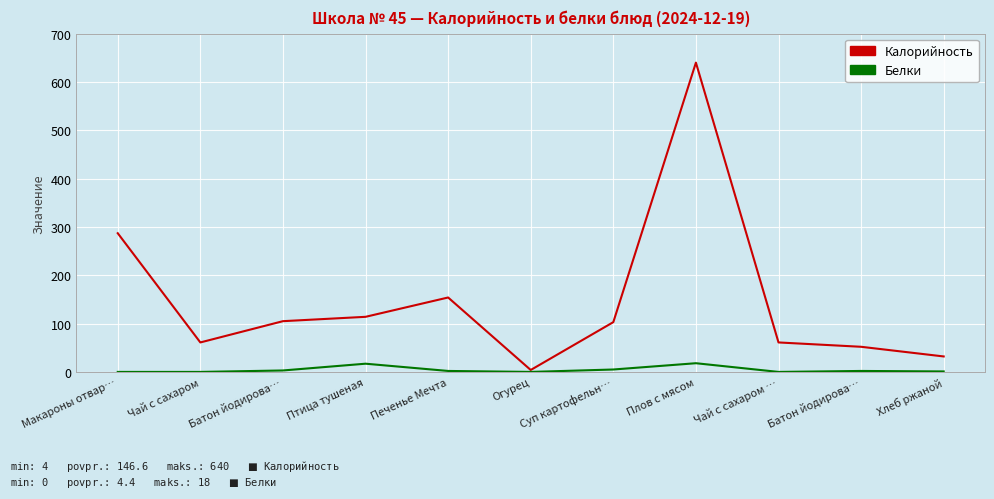

True or false: Калорийность and Белки intersect in this chart.

False